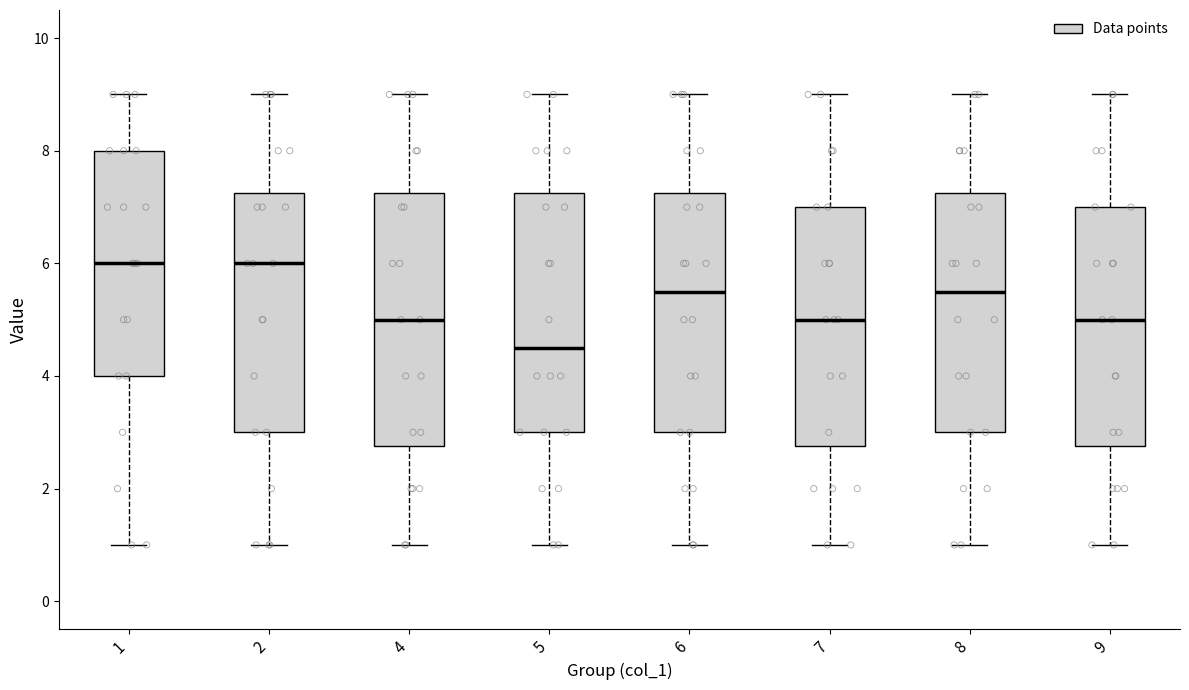

Reading left to right, transcribe this box plot: for each box, give where its median line is, the range the box spans, and where its two whiskers end, as read against the y-axis. The values are not printed on the chart, so give them approximately, as read against the axis.

1: median 6.0, box 4.0 to 8.0, whiskers 1.0 to 9.0
2: median 6.0, box 3.0 to 7.2, whiskers 1.0 to 9.0
4: median 5.0, box 2.8 to 7.2, whiskers 1.0 to 9.0
5: median 4.6, box 3.0 to 7.2, whiskers 1.0 to 9.0
6: median 5.6, box 3.0 to 7.2, whiskers 1.0 to 9.0
7: median 5.0, box 2.8 to 7.0, whiskers 1.0 to 9.0
8: median 5.6, box 3.0 to 7.2, whiskers 1.0 to 9.0
9: median 5.0, box 2.8 to 7.0, whiskers 1.0 to 9.0